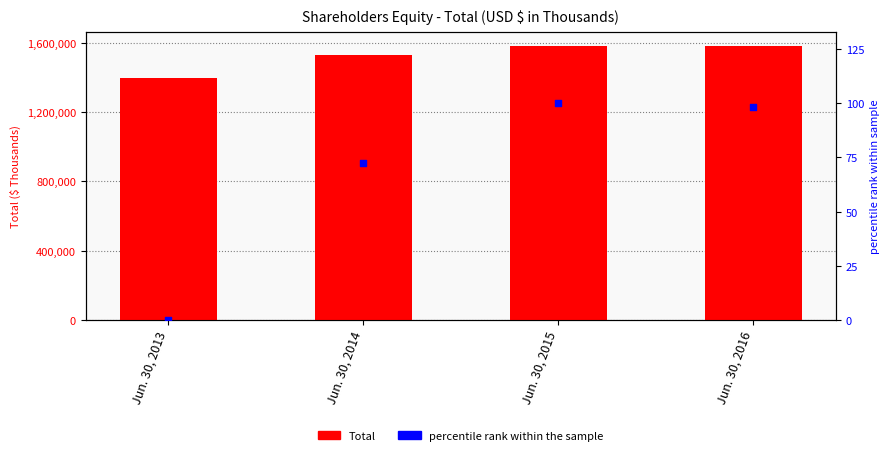

What is the ratio of the value at Jun. 30, 2016 to the value at Jun. 30, 2014?

1.0